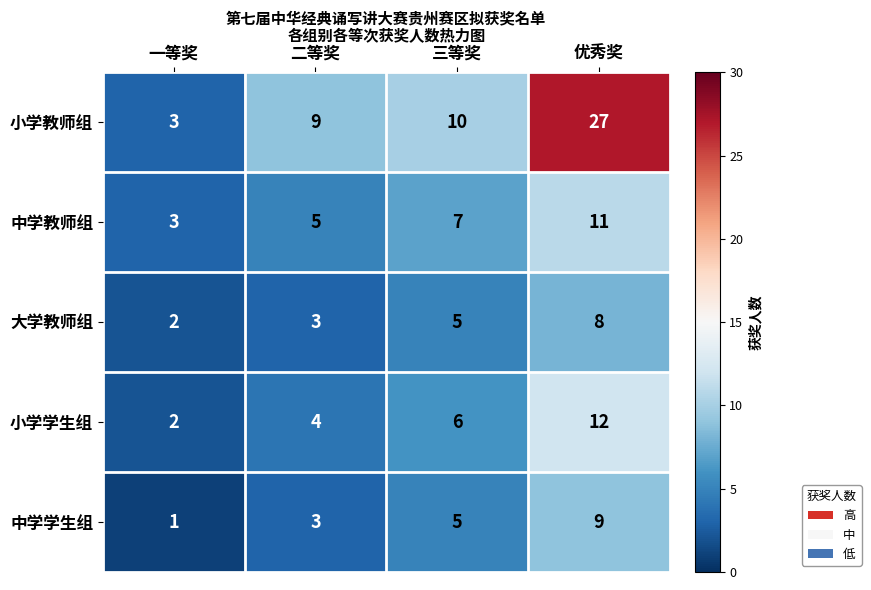

What is the total value across all series at 优秀奖?

67